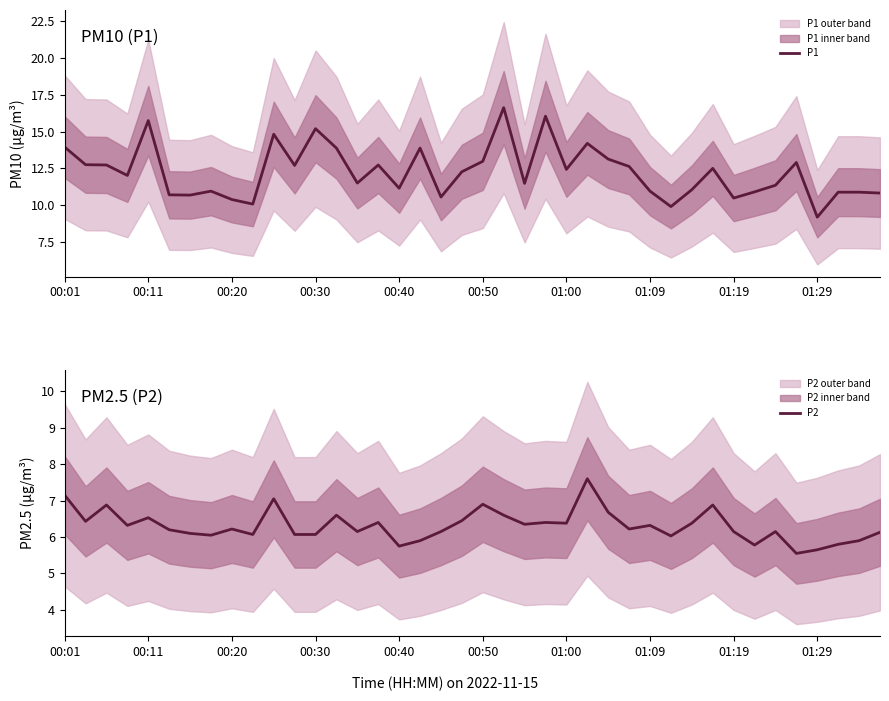

At which label does P1 reach its minimum?

01:29